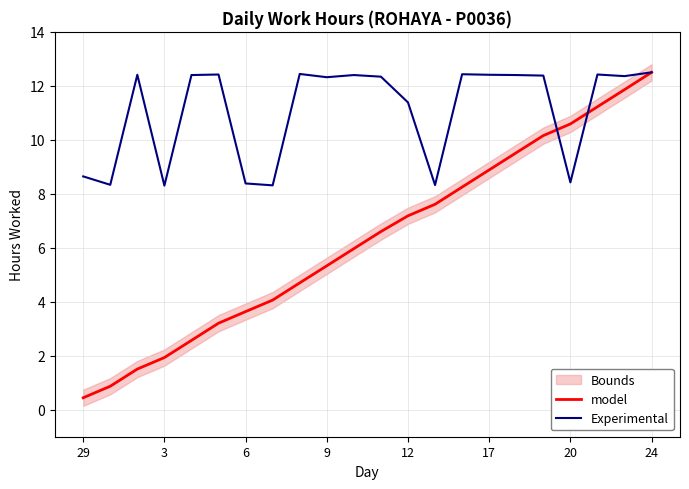

How many data points in Experimental are less than 12?

8